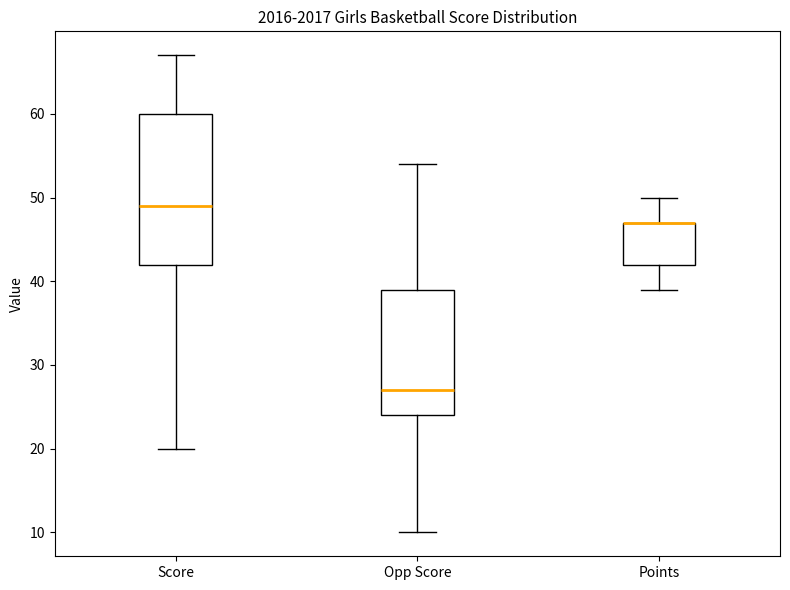

Reading left to right, transcribe this box plot: for each box, give where its median line is, the range the box spans, and where its two whiskers end, as read against the y-axis. The values are not printed on the chart, so give them approximately, as read against the axis.

Score: median 49, box 42 to 60, whiskers 20 to 67
Opp Score: median 27, box 24 to 39, whiskers 10 to 54
Points: median 47 (drawn on the box's upper edge), box 42 to 47, whiskers 39 to 50